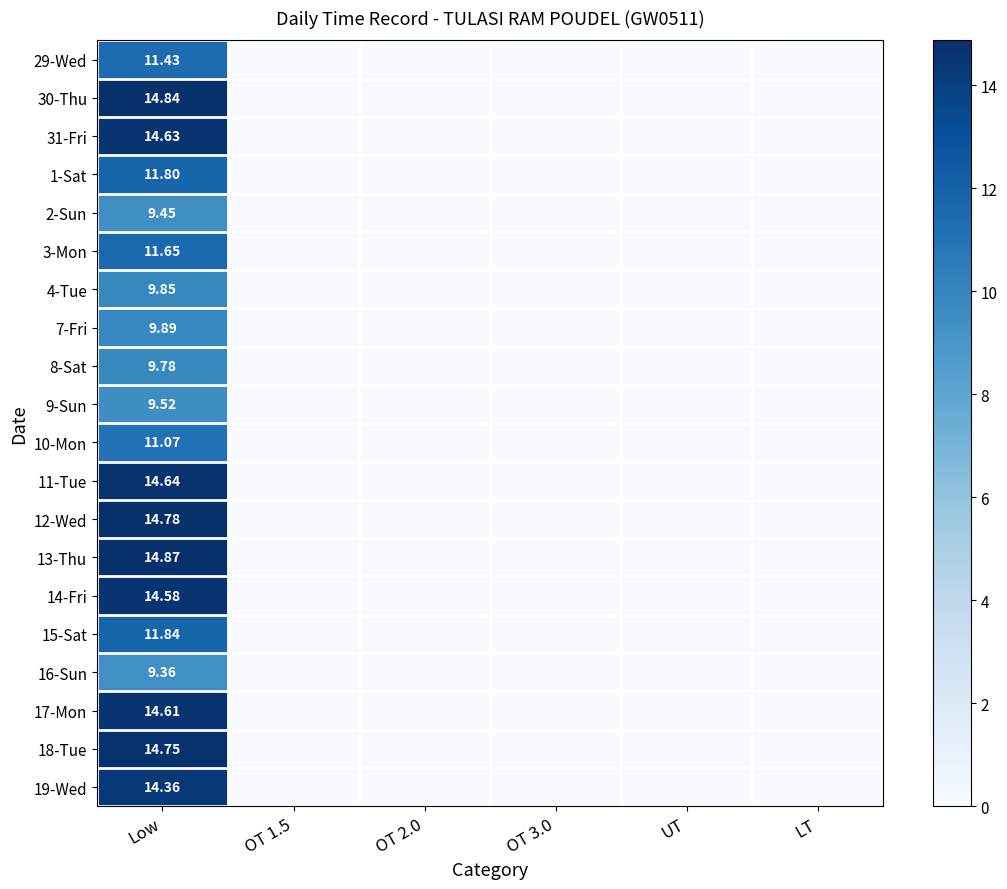

True or false: 4-Tue has a value of -3.6 at UT.

False